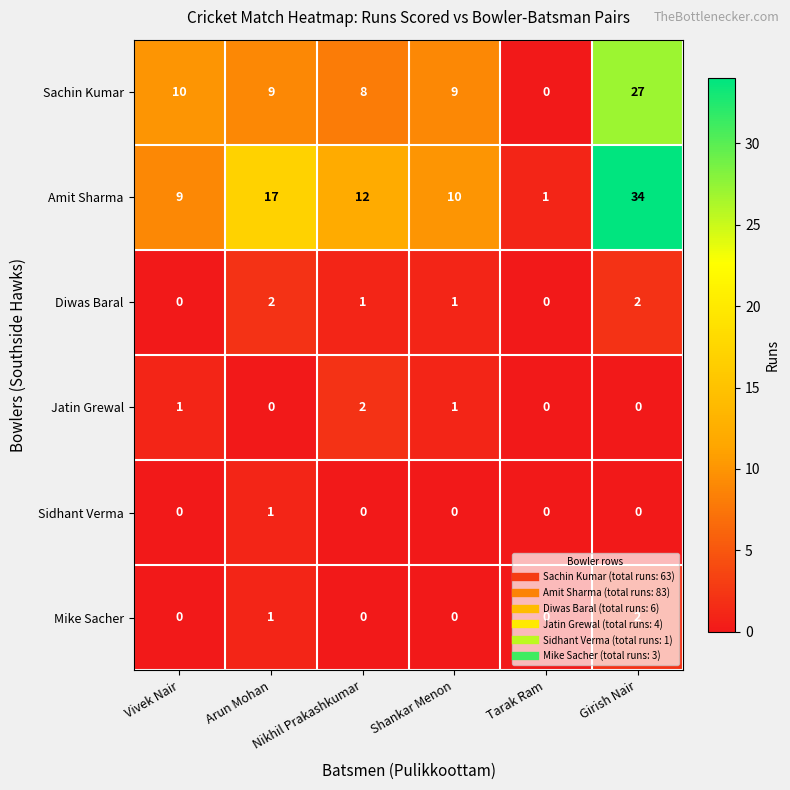

What is the difference between the highest and lowest values at Arun Mohan?

17